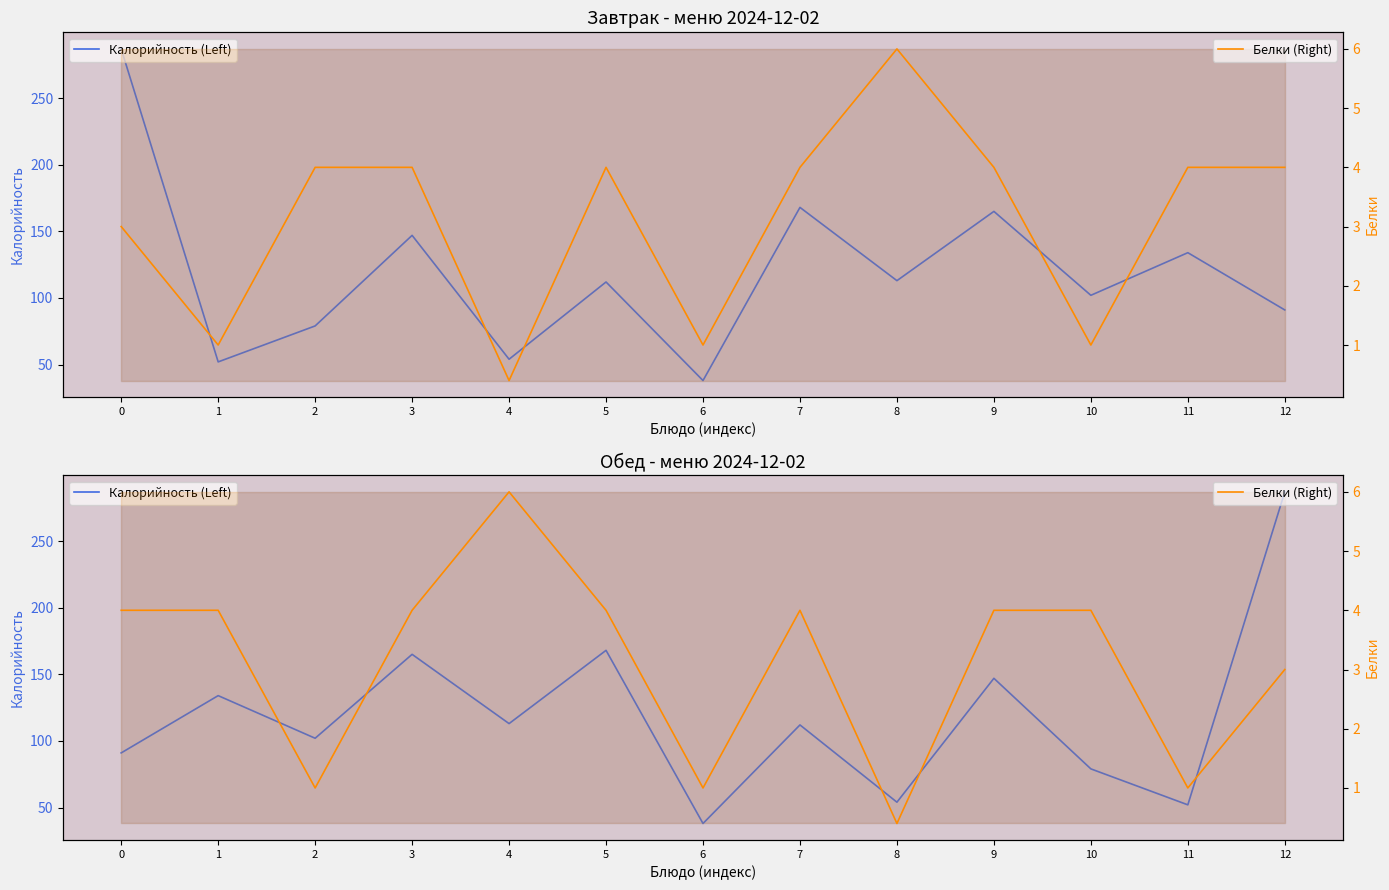

True or false: Белки (Right) and Калорийность (Left) cross at least once.

False